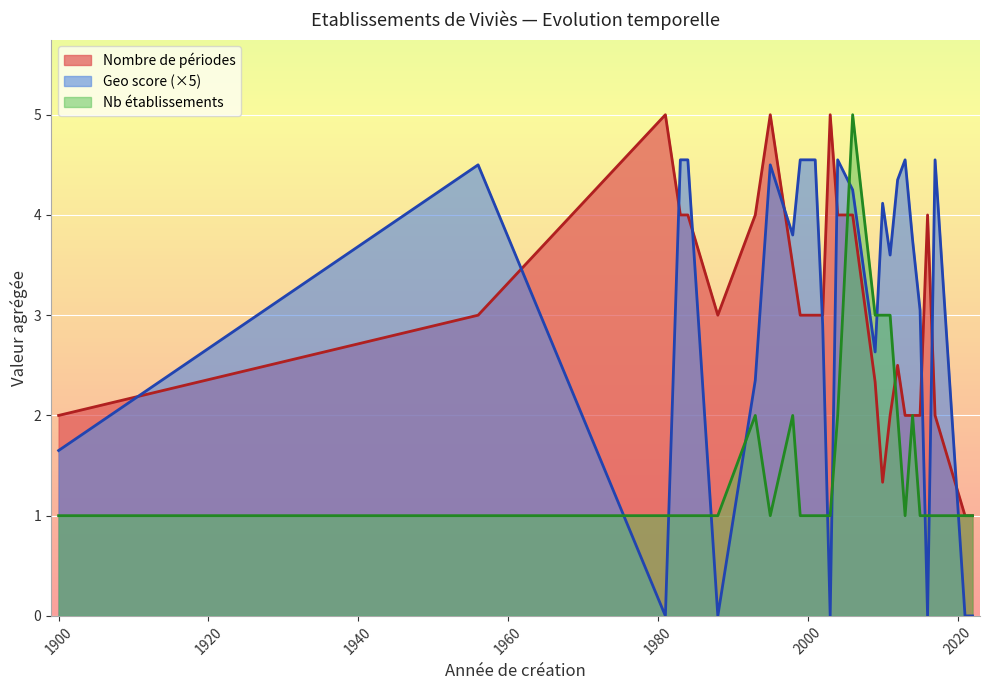

How many lines are shown in the chart?

3